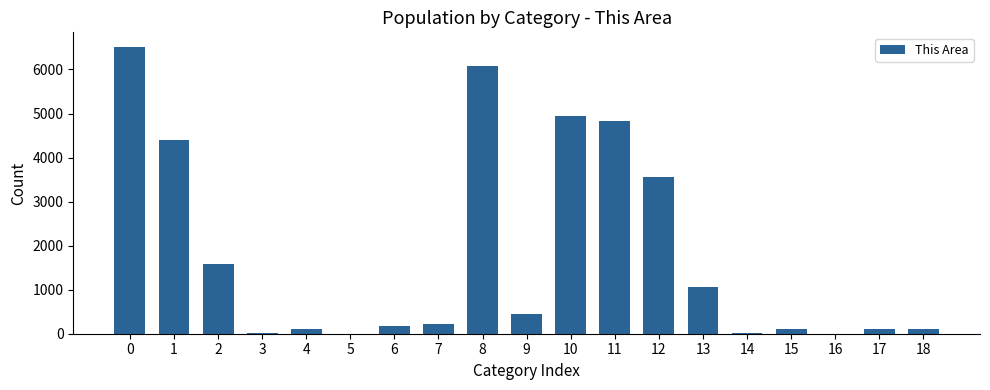

Is it true that the value at 11 is 4831?

True